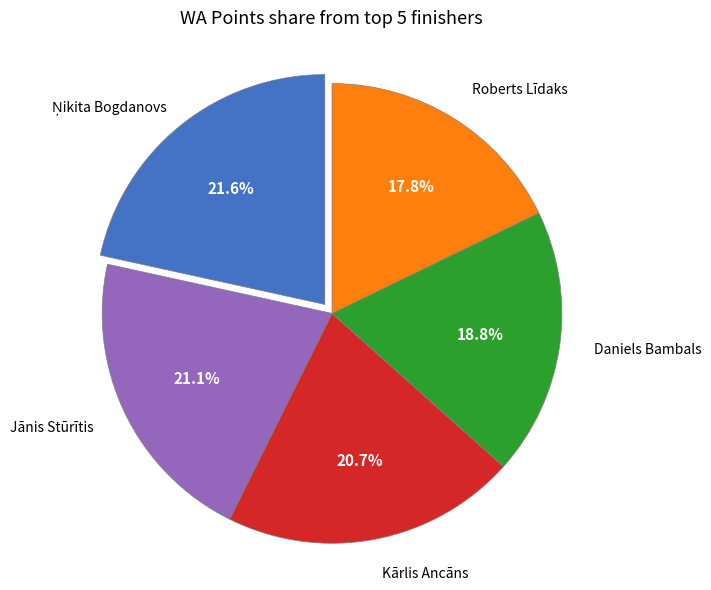

Is there any slice that represents more than half of the pie?

No